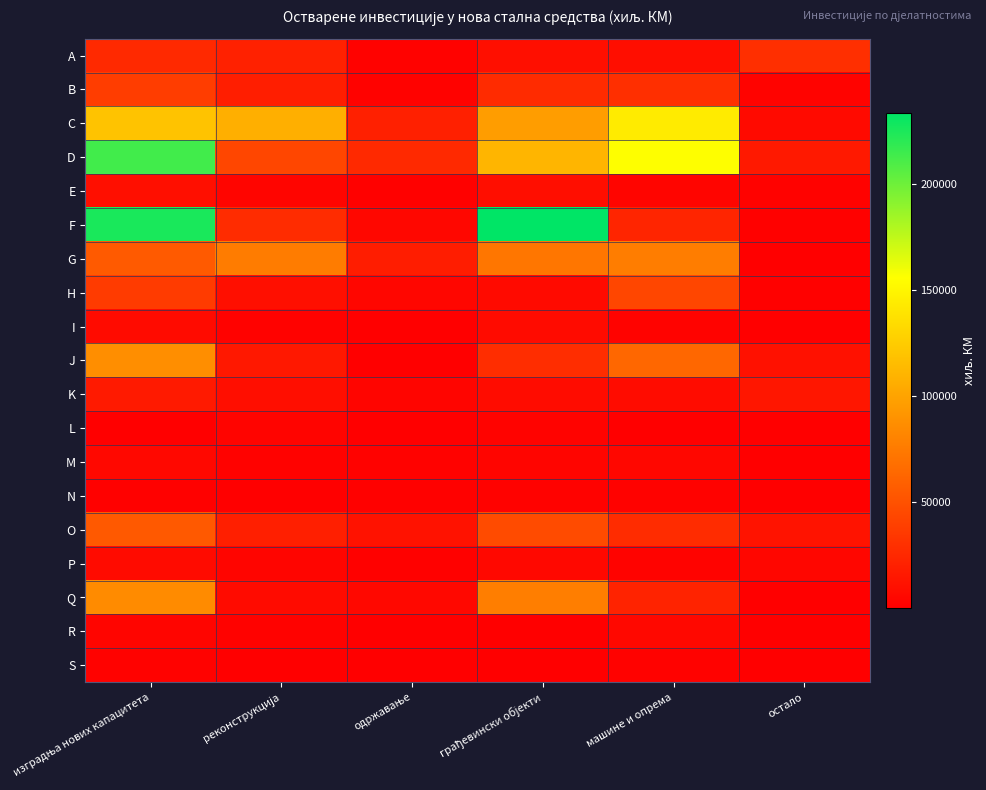

What is the total value across all series at изградња нових капацитета?

992589